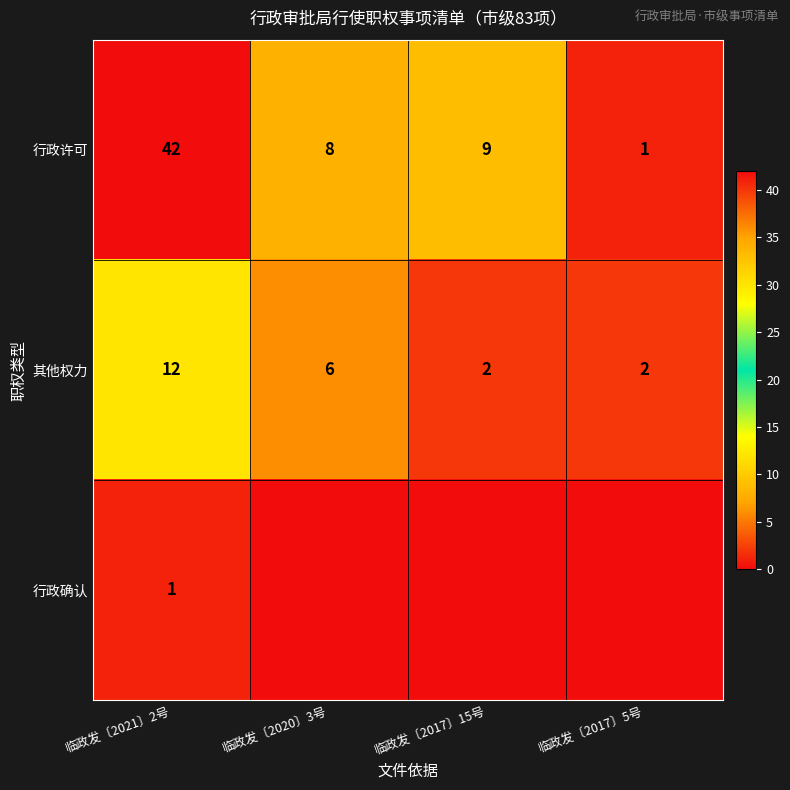

What is the difference between the maximum and minimum values in the 其他权力 series?

10